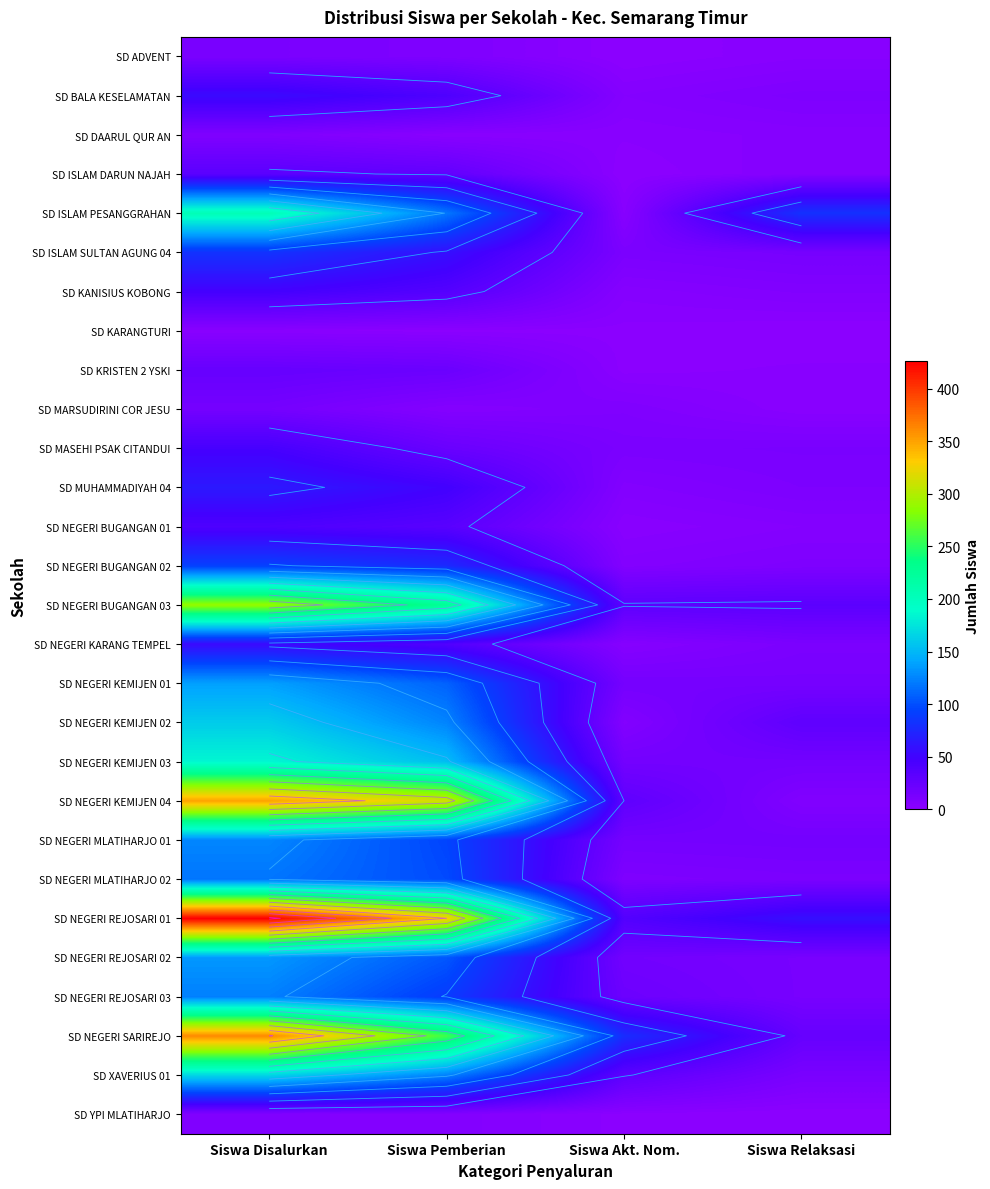

What is the spread (max minus min) of values at Siswa Akt. Nom.?

79